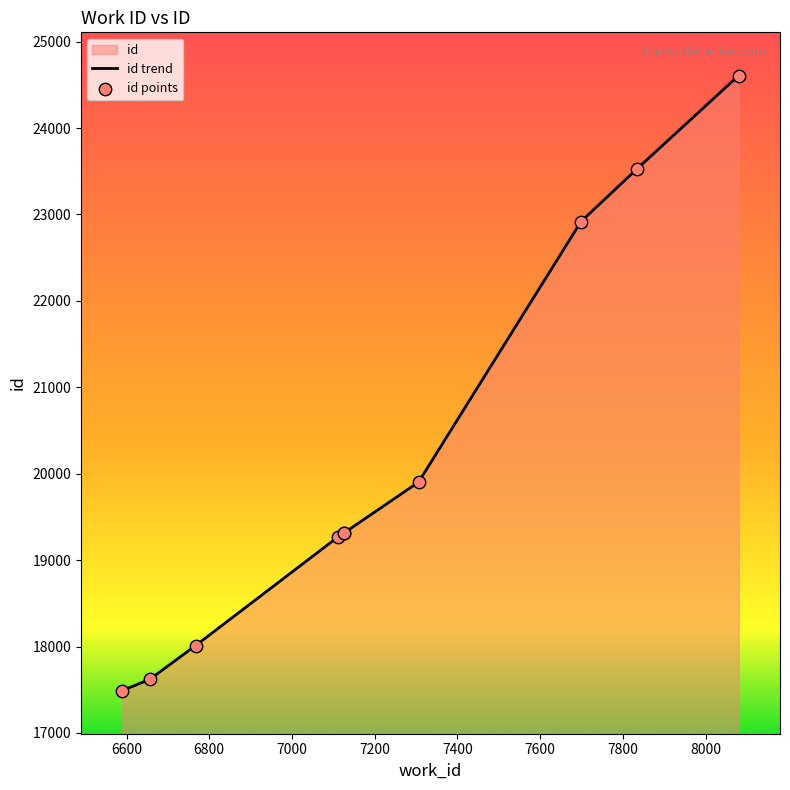

Approximately how many times larger is the value at 8080 compared to 7111?

1.3